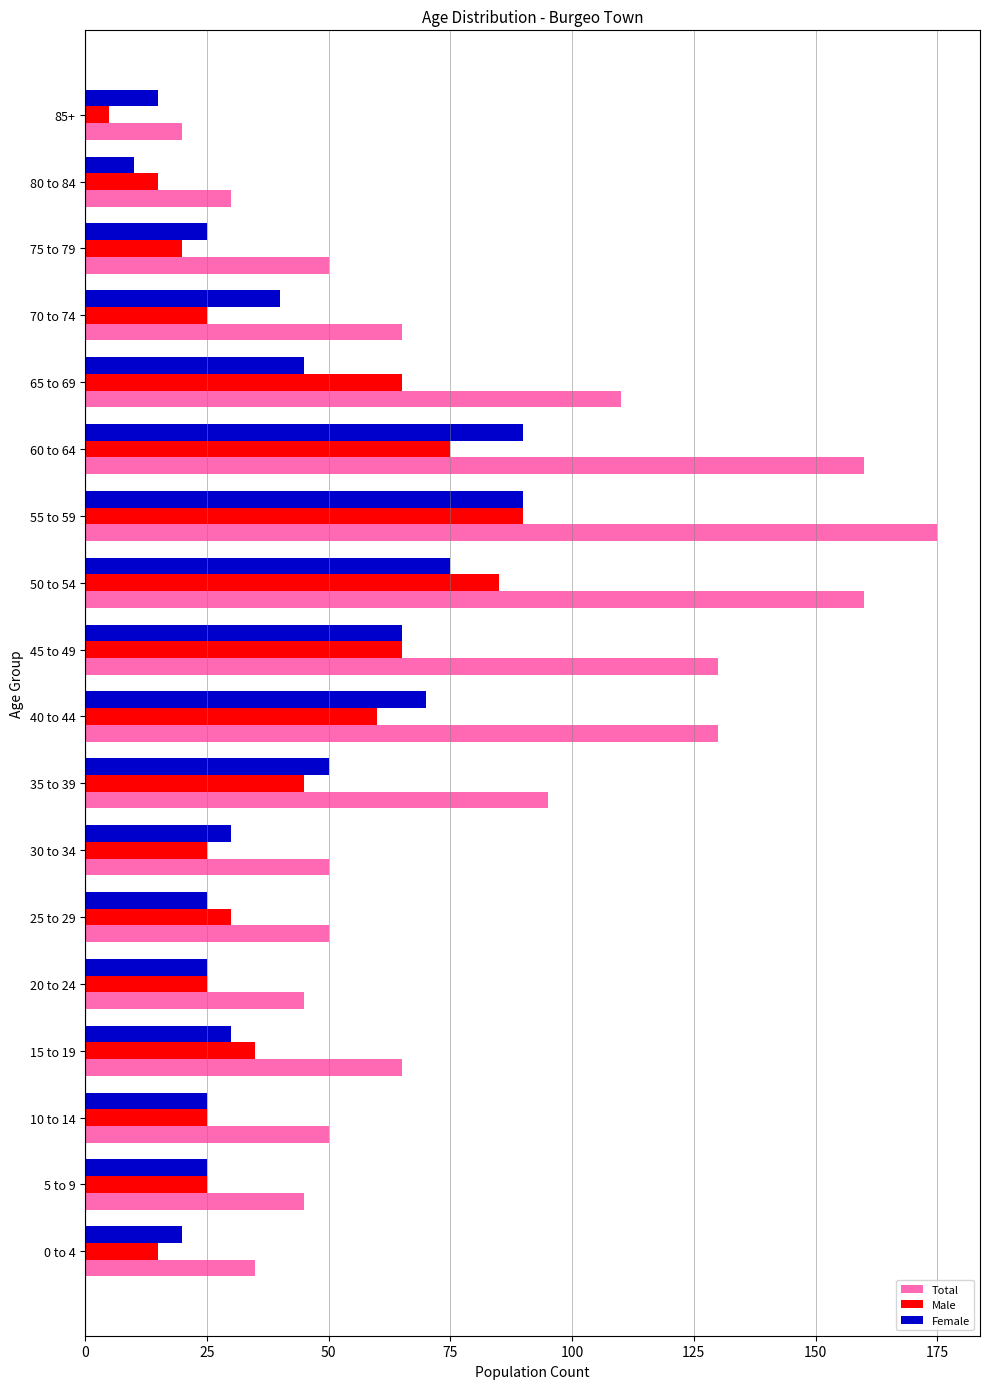

The value of Female at 75 to 79 is 25. True or false?

True